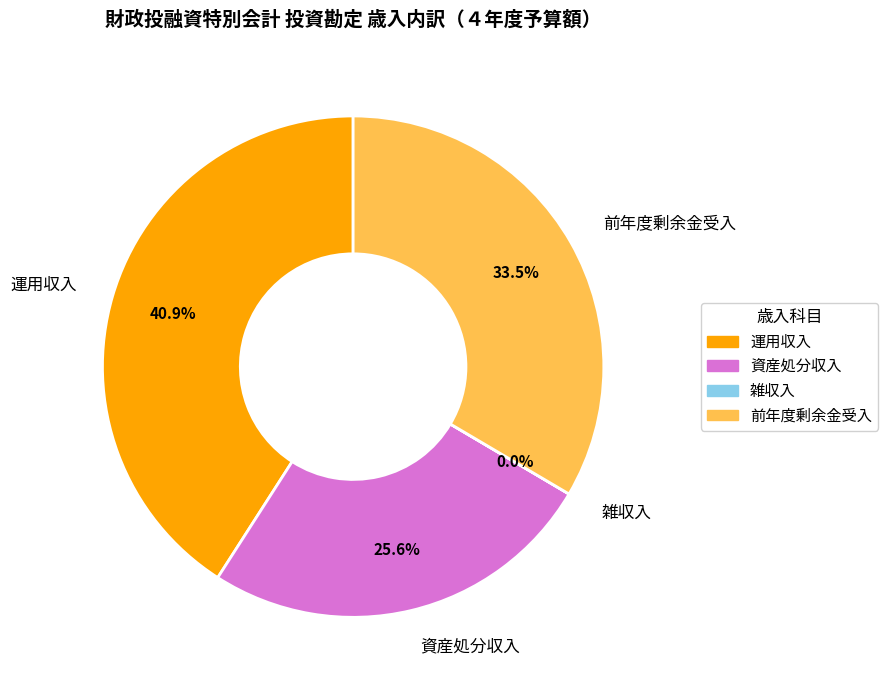

Combined, what portion of the pie is 前年度剰余金受入 and 資産処分収入?

59.1%